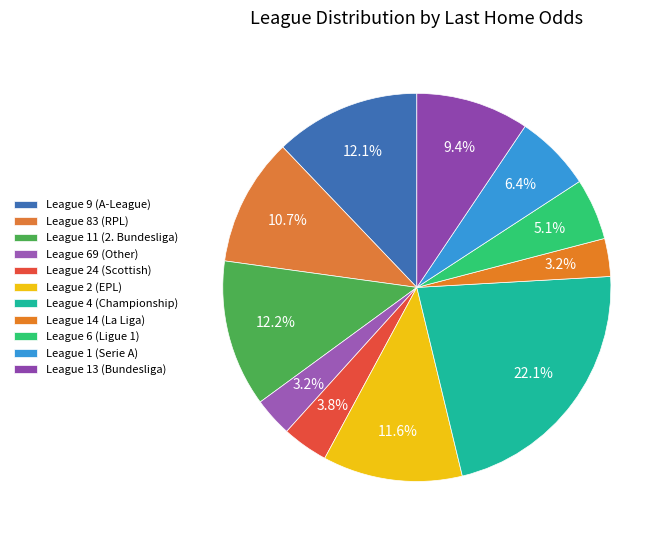

Count the number of slices in the pie.

11